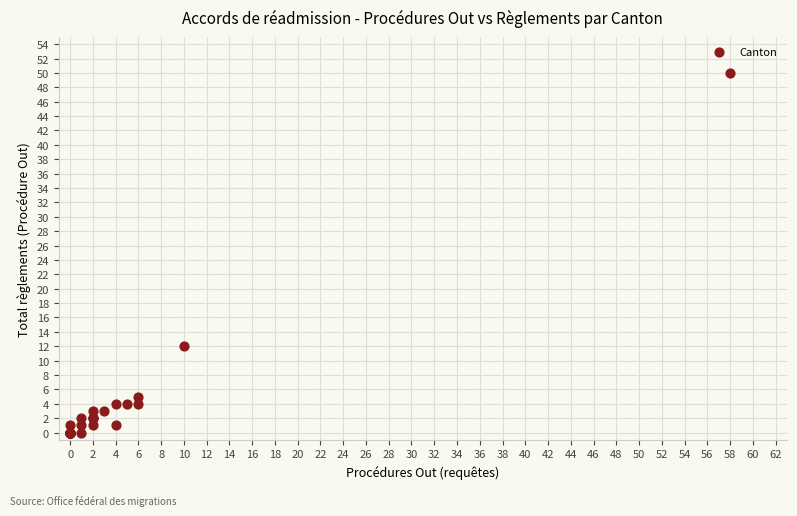

What Y value in the scatter plot is closest to 25?

12